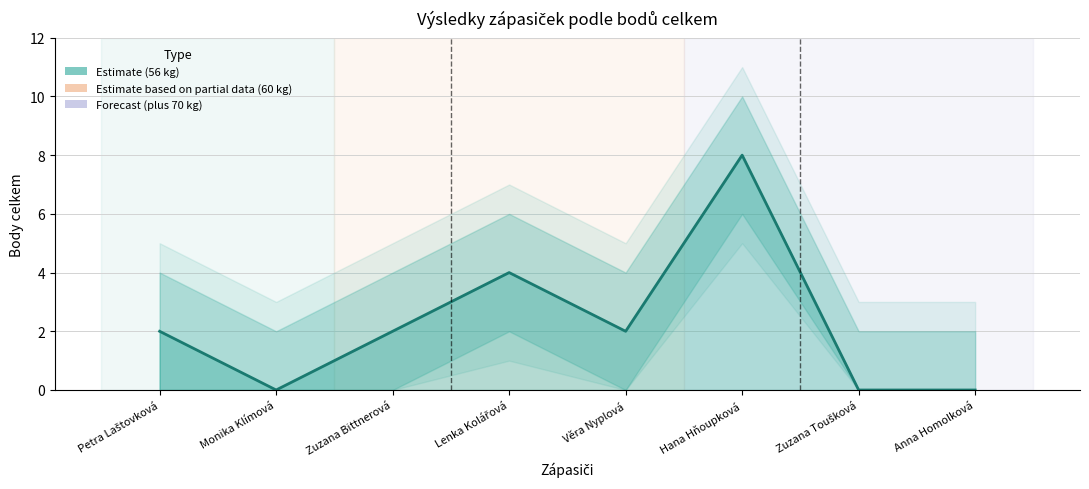

What is the value of the 4th point from the left?

4